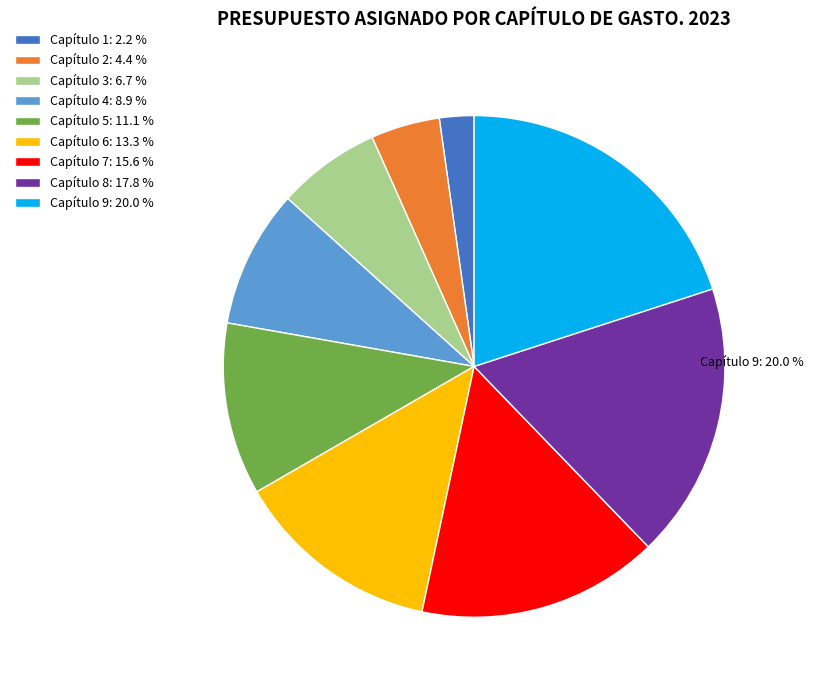

Is it true that Capítulo 3 is 14% of the pie?

False